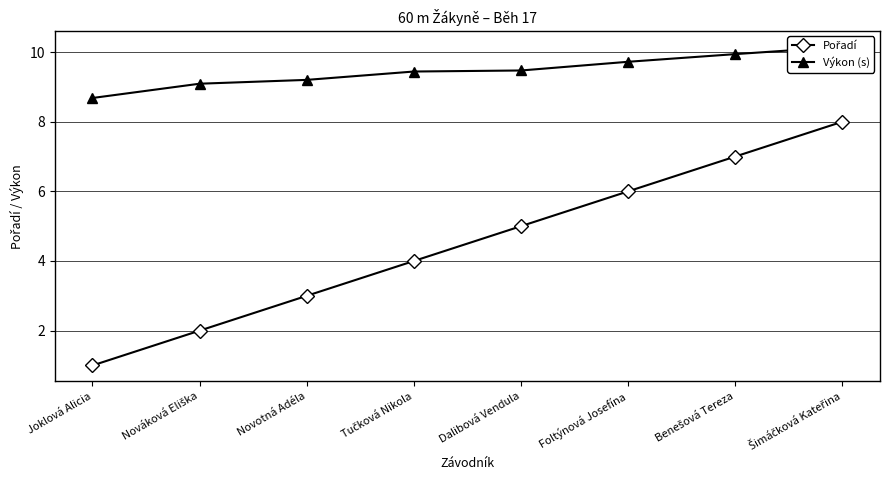

Which series has the largest total across all categories?

Výkon (s)